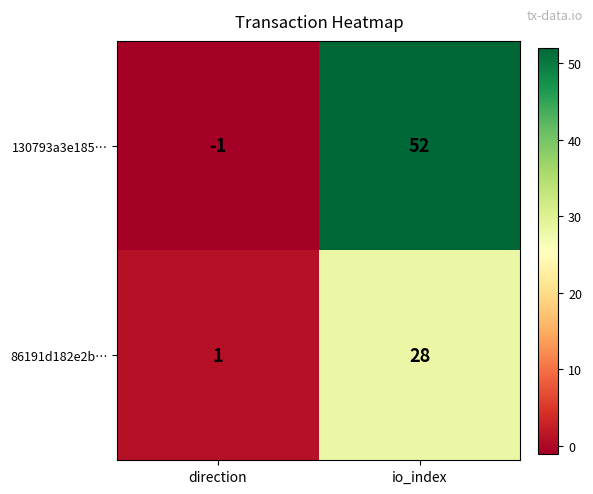

Which series has the largest range (max minus min)?

130793a3e185…